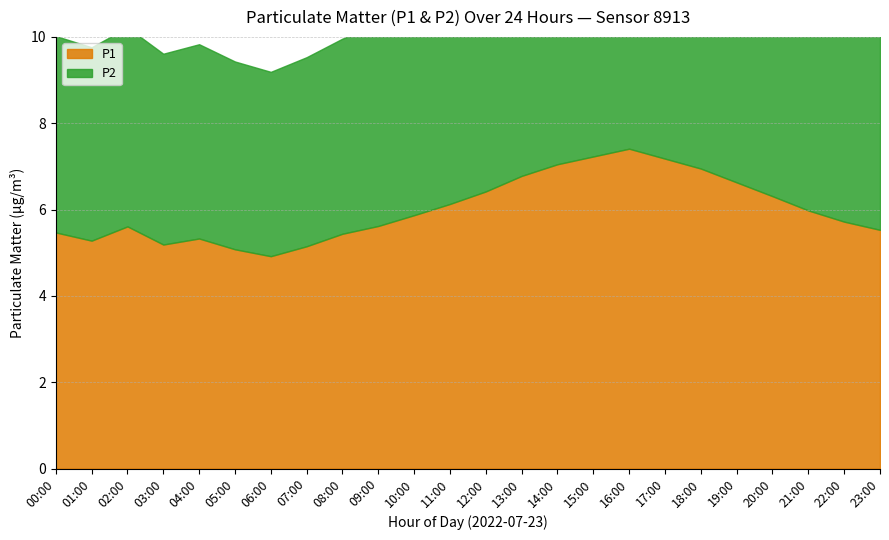

Reading left to right, extract all data points from this chart.

P1: 5.5	5.3	5.6	5.2	5.3	5.1	4.9	5.2	5.4	5.6	5.9	6.1	6.4	6.8	7.0	7.2	7.4	7.2	7.0	6.6	6.3	6.0	5.7	5.5
P2: 4.5	4.5	4.6	4.4	4.5	4.3	4.3	4.4	4.5	4.7	4.8	4.9	5.0	5.2	5.3	5.4	5.5	5.4	5.2	5.1	4.9	4.8	4.7	4.6